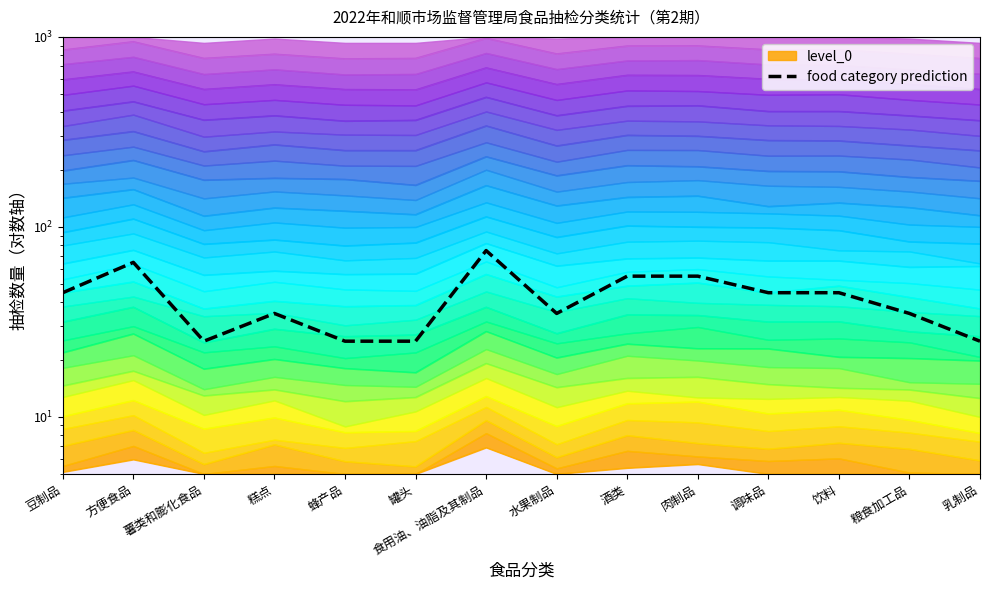

How many points are lower than both their immediate neighbors (excluding endpoints)?

2